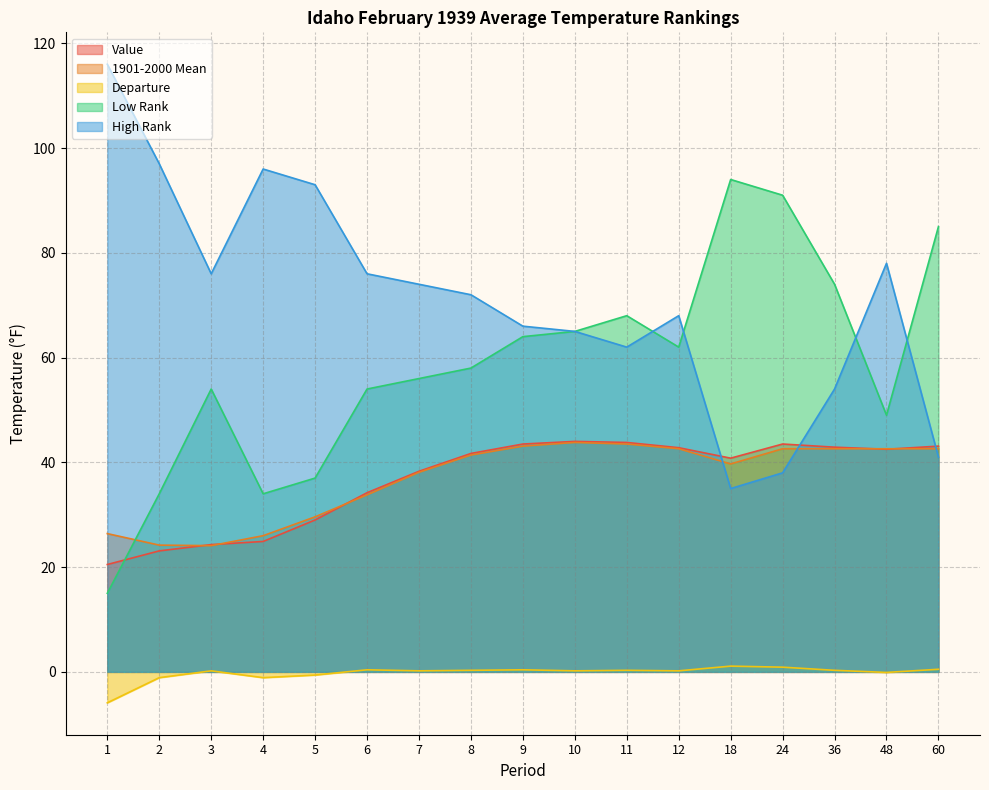

What is the difference between the Value values at 60 and 10?

0.9